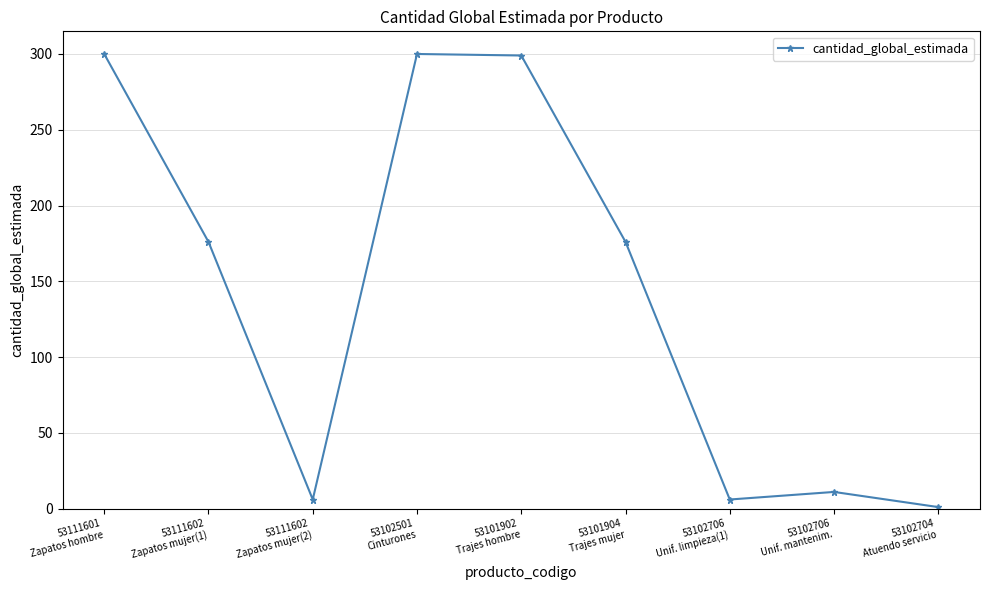

Approximately how many times larger is the value at 53101902
Trajes hombre compared to 53111602
Zapatos mujer(2)?

49.8